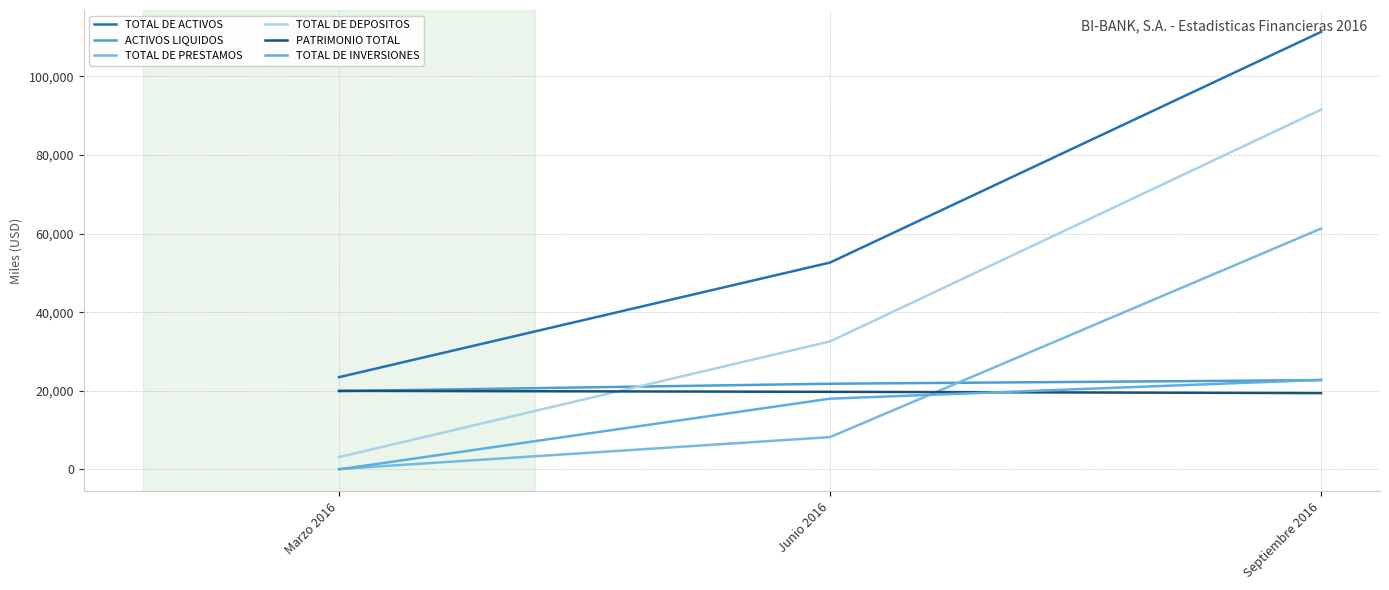

At Marzo 2016, list the series in order from largest to smallest.

TOTAL DE ACTIVOS, PATRIMONIO TOTAL, ACTIVOS LIQUIDOS, TOTAL DE DEPOSITOS, TOTAL DE PRESTAMOS, TOTAL DE INVERSIONES